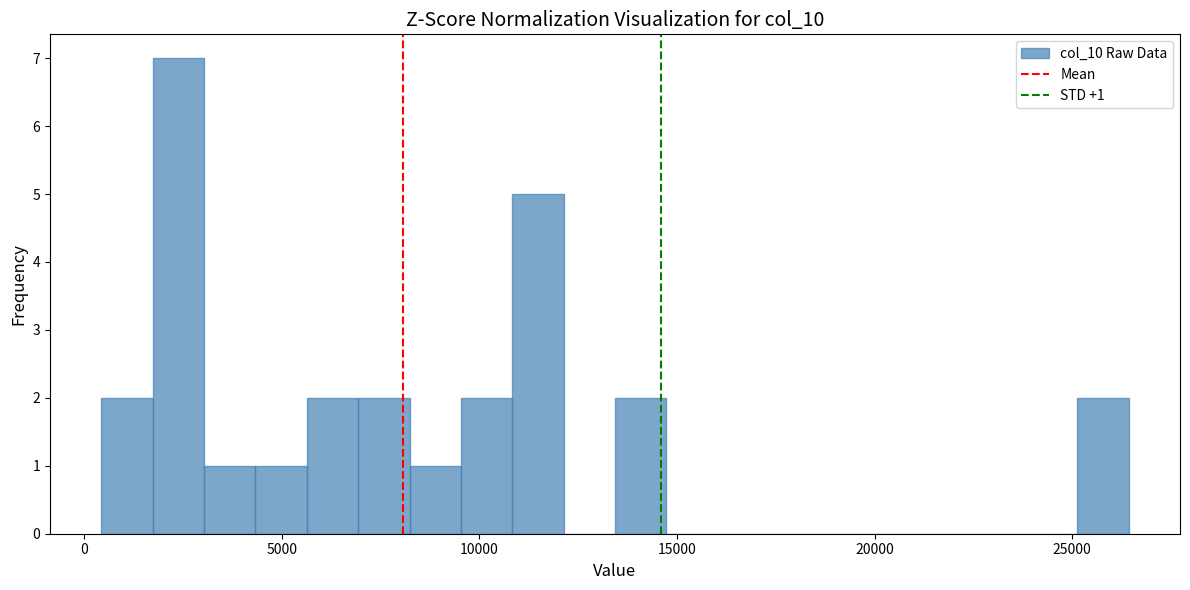

Around what value on the x-axis is the tallest bar? Give the approximate position of its centre, as read against the axis.

2500